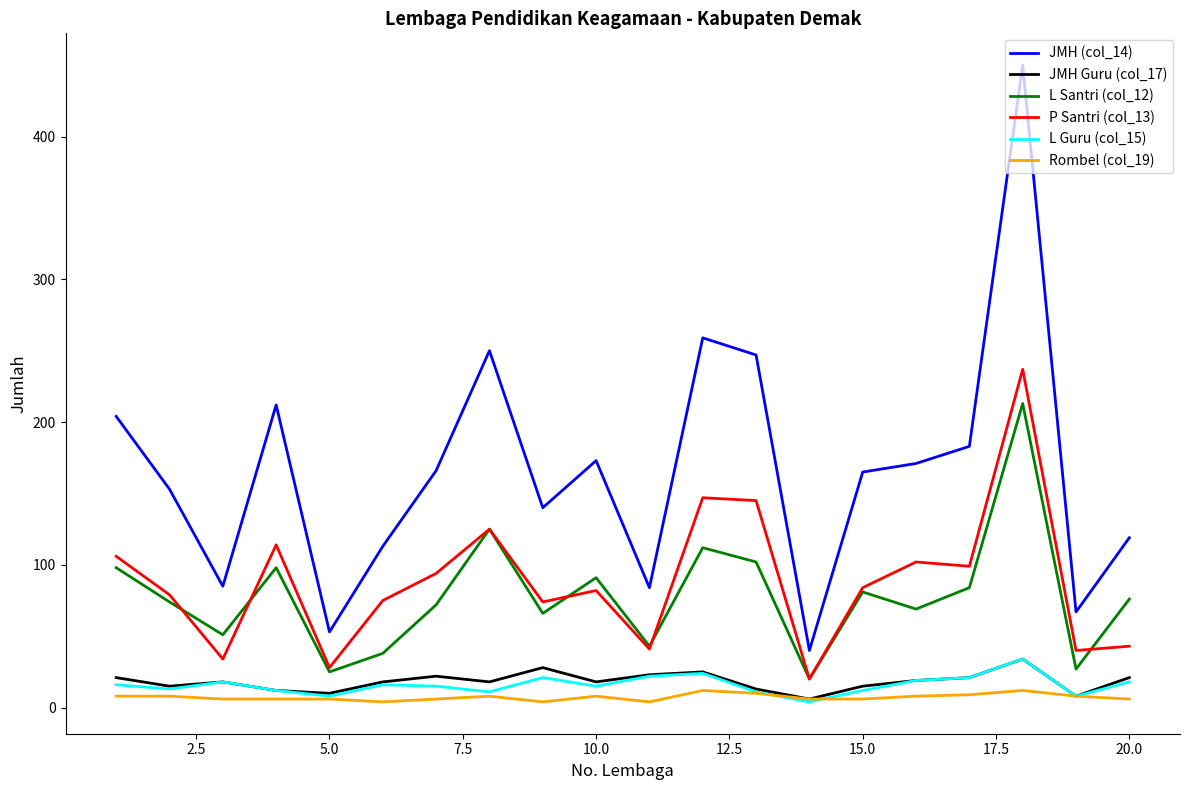

What is the maximum value shown in the chart?

450